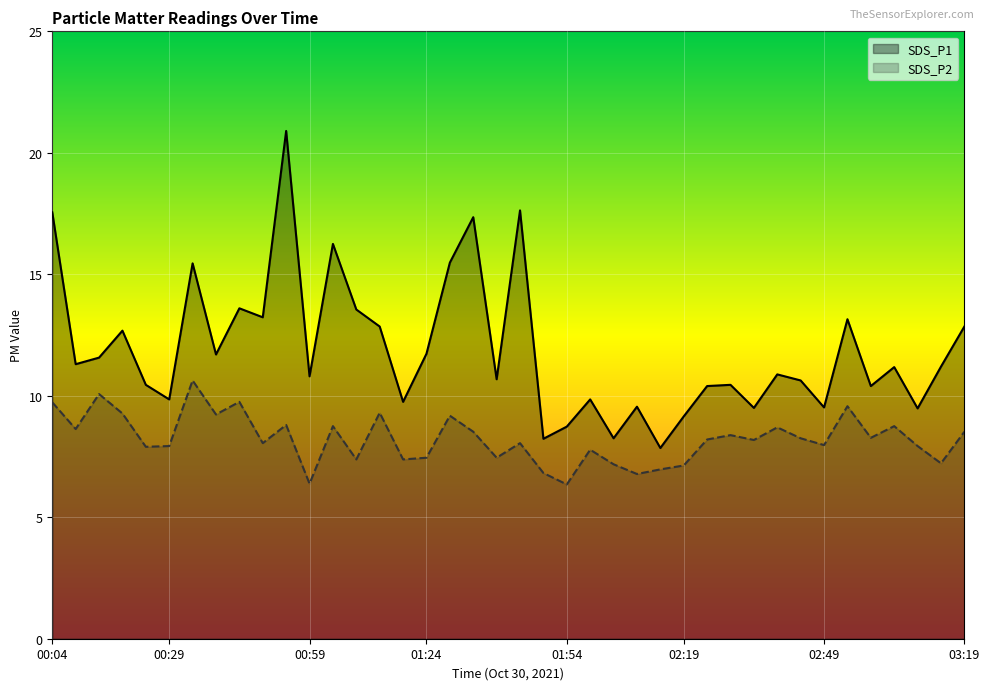

What is the greatest value displayed?

20.9